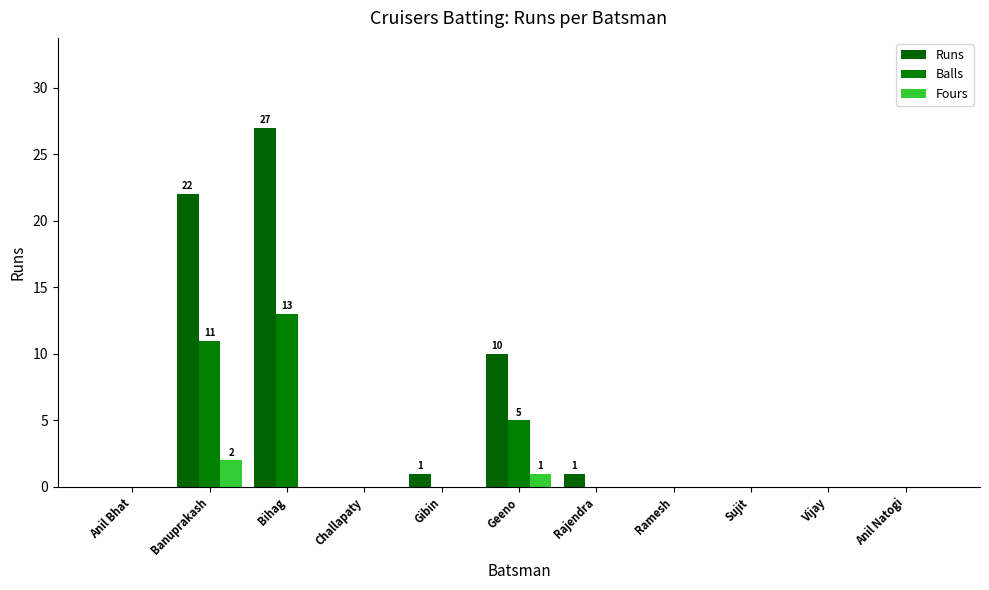

How many series are shown in this chart?

3